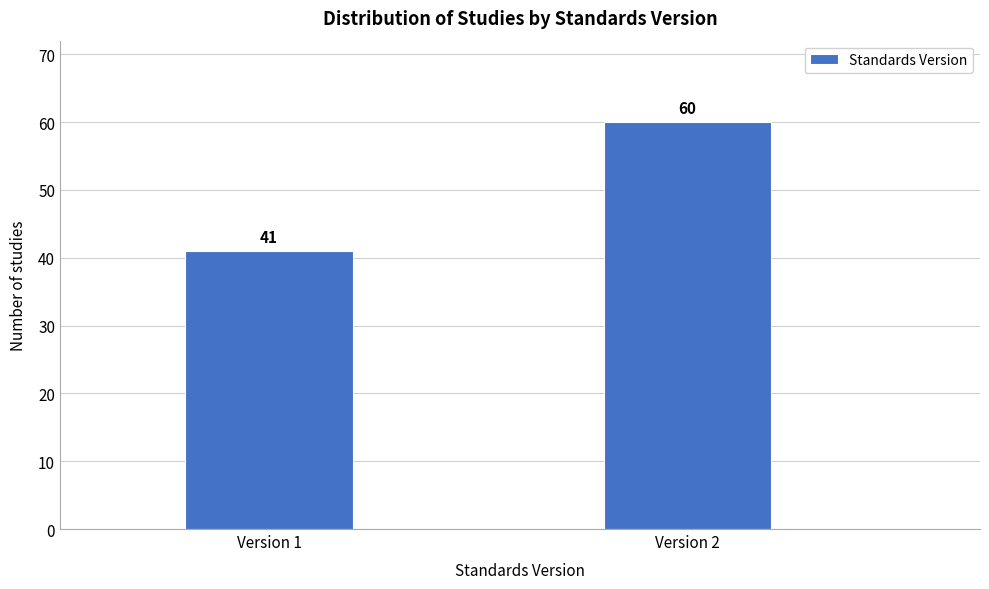

Reading left to right, list all the values displayed in this chart.

Version 1=41	Version 2=60